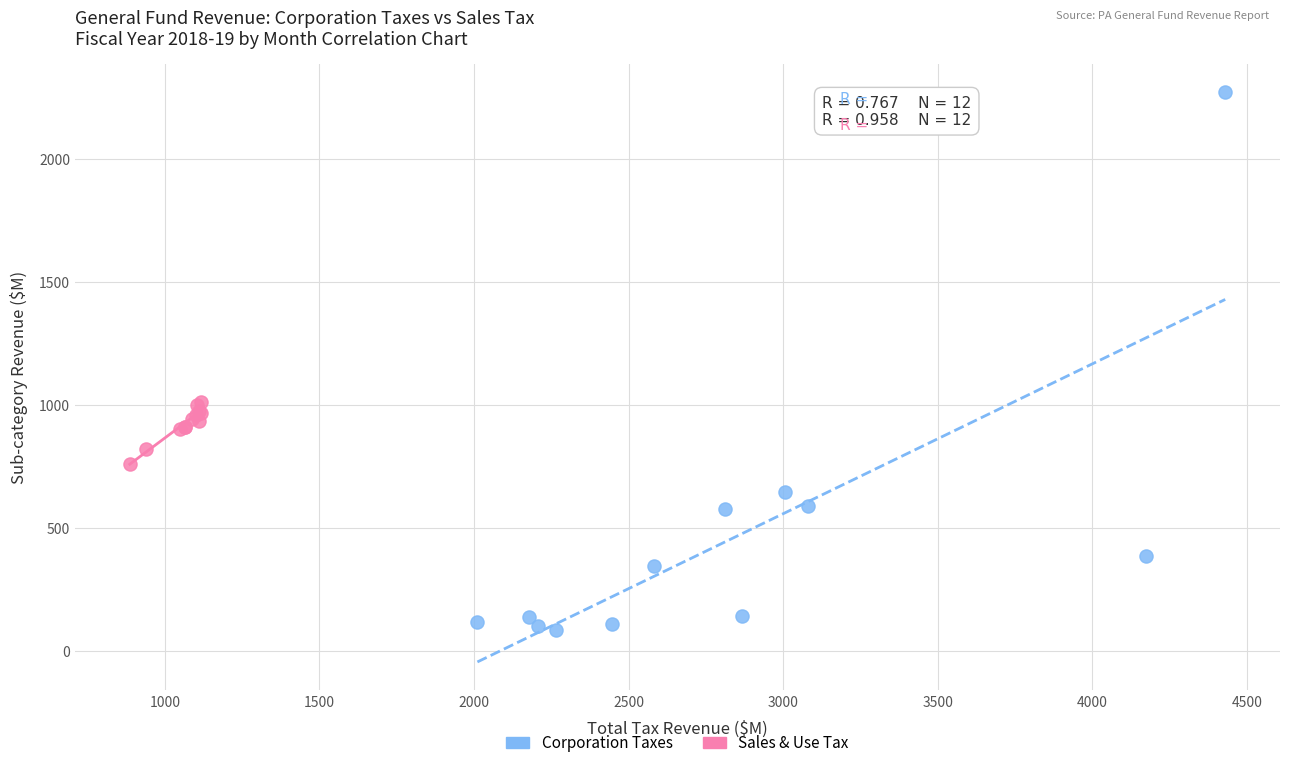

Which series contains the highest Y value?

Corporation Taxes